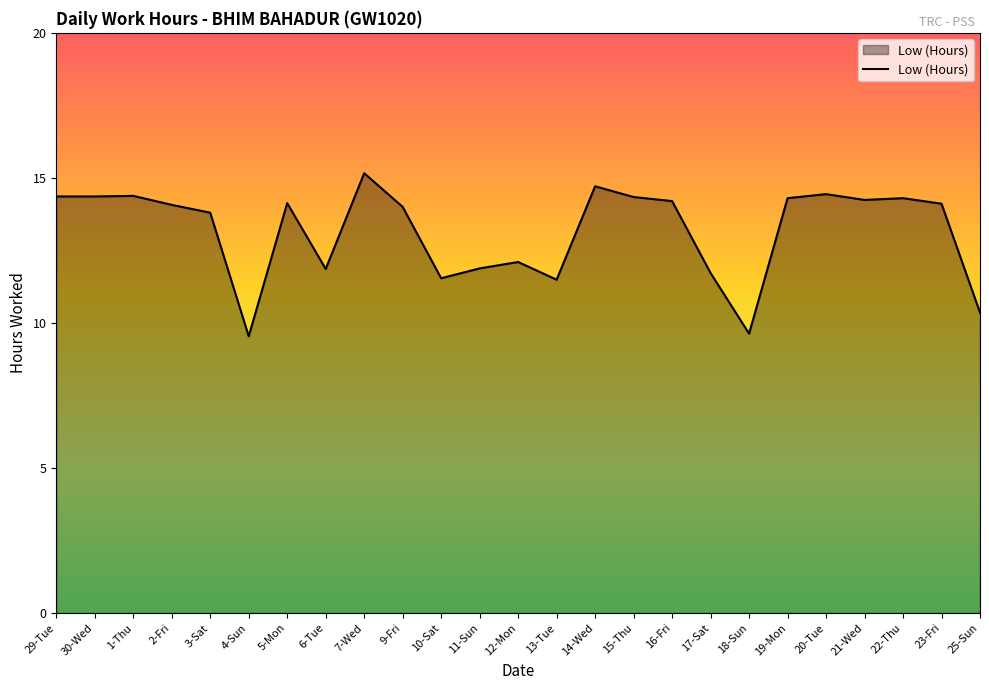

What is the difference between the maximum and minimum values?

5.6